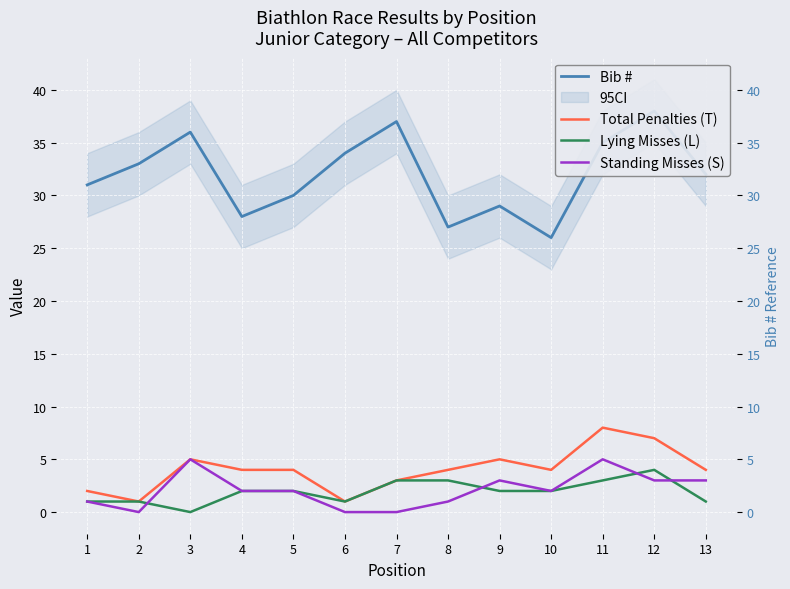

Which category has the lowest value in the Bib # series?

10